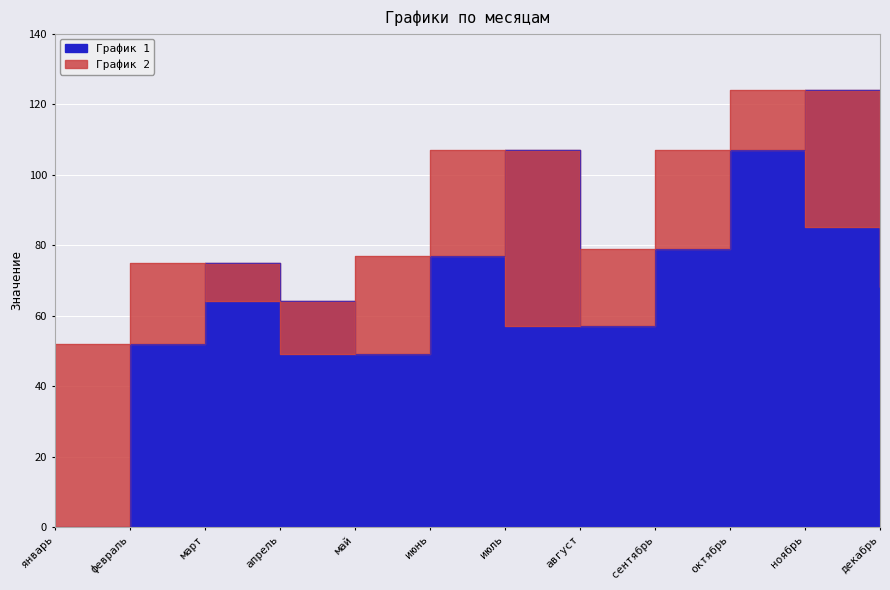

Rank the series at март from lowest to highest value.

График 2, График 1